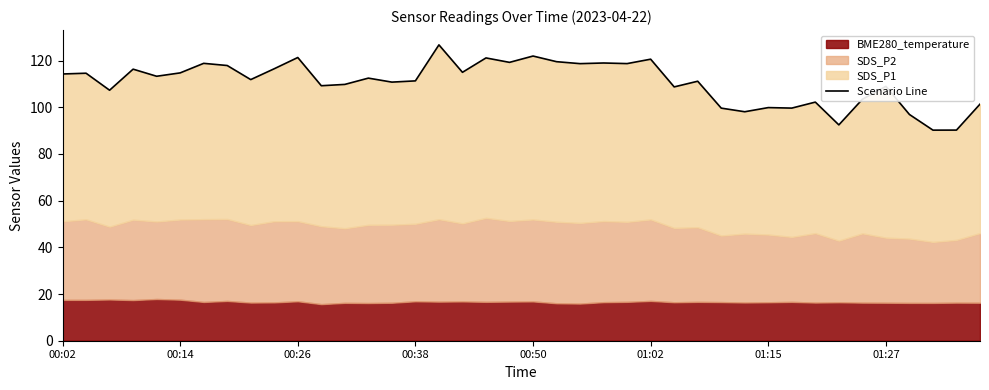

True or false: the data shows 143.2 at 36.

False